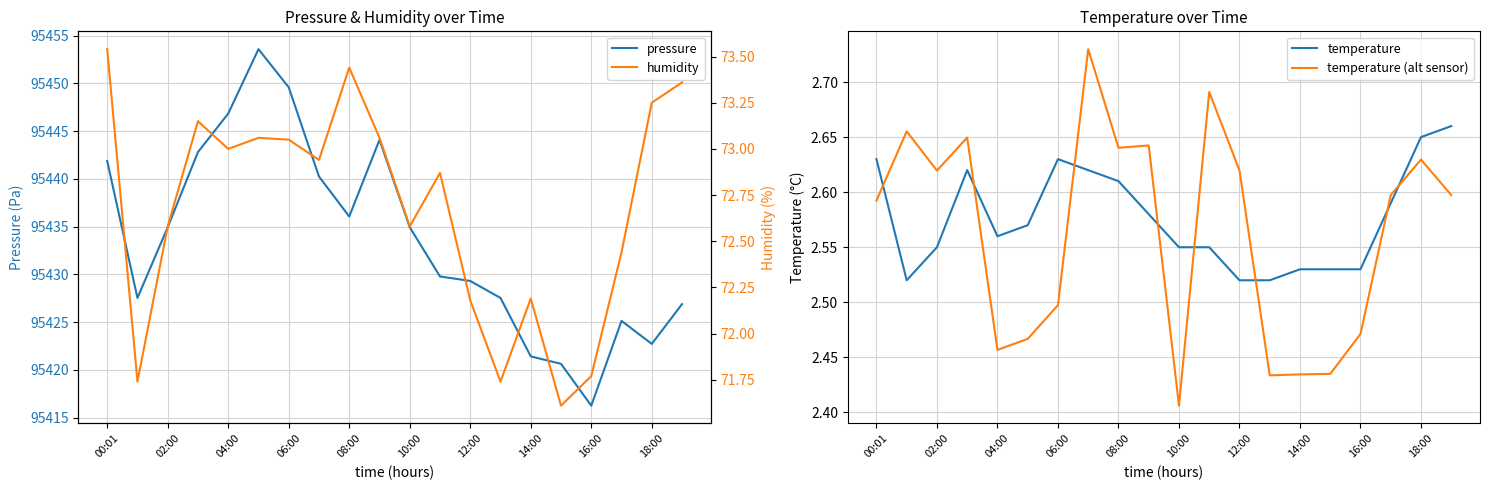

What is the difference between the maximum and minimum values in the temperature series?

0.1